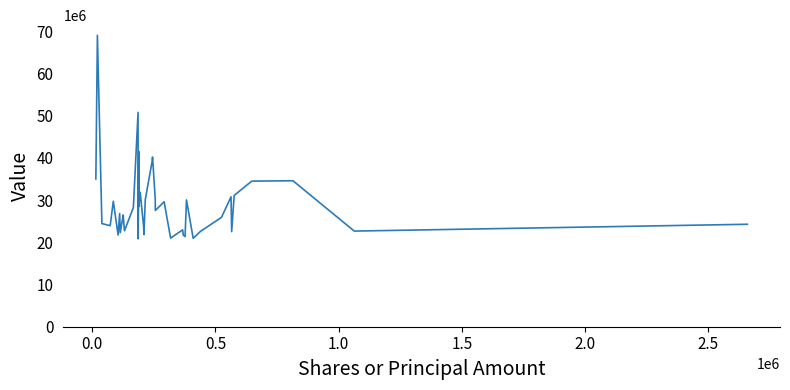

What is the smallest value displayed?

20825000